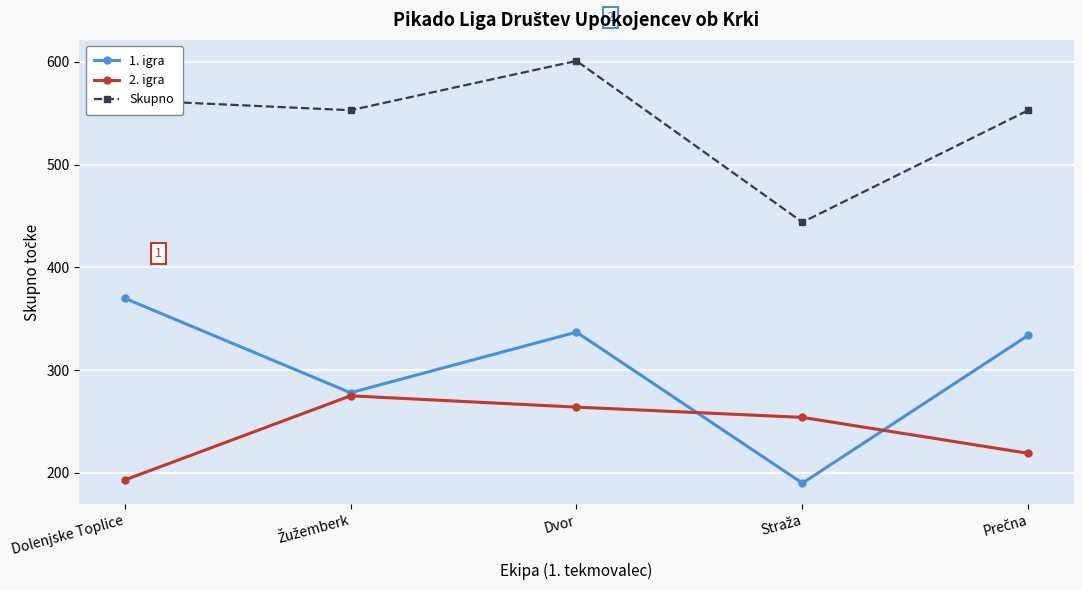

Which series has the largest range (max minus min)?

1. igra